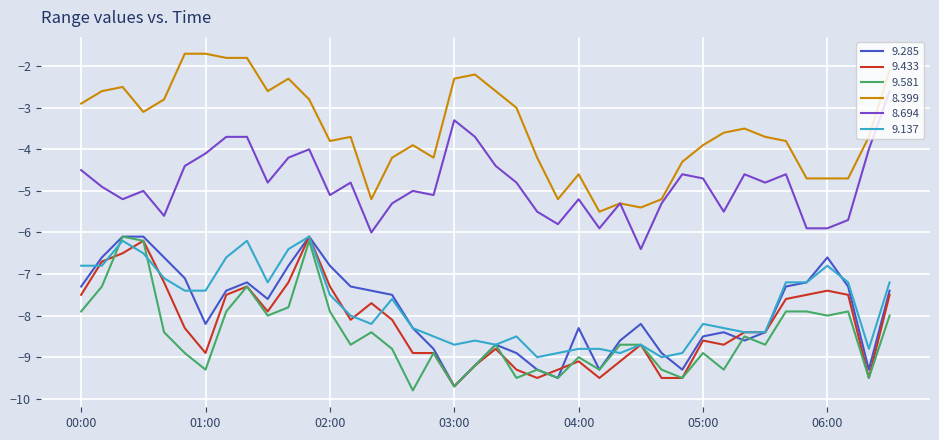

True or false: 9.137 and 8.399 cross at least once.

False